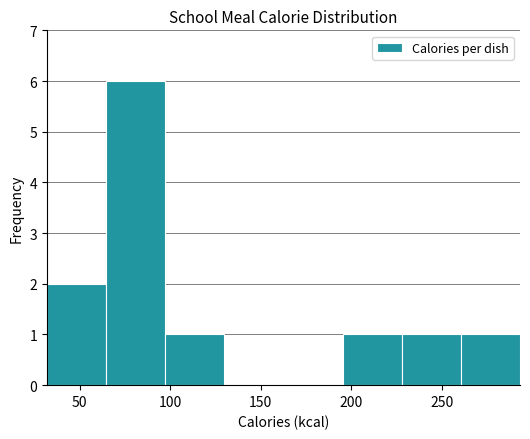

Reading left to right, list every bar in this chart as the range it spans on the x-axis followed by its height. Neither the bar edges nor the heights are printed on the chart, so give them approximately, as read against the axes.

30 to 65: 2
65 to 95: 6
95 to 130: 1
130 to 165: 0
165 to 195: 0
195 to 230: 1
230 to 260: 1
260 to 295: 1